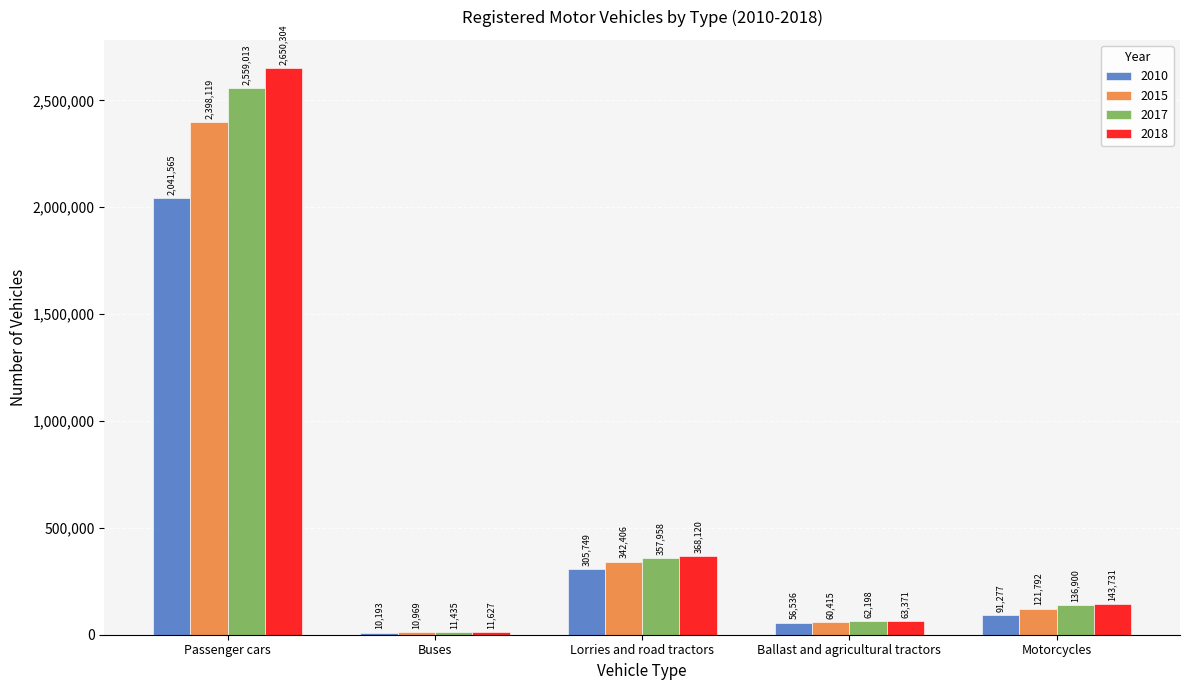

What is the average value of the 2017 series?

625501